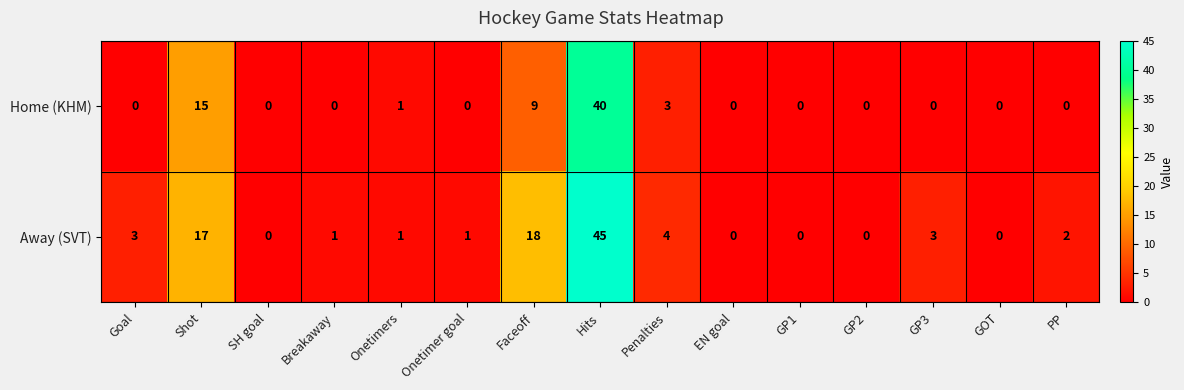

At which category is the sum across all series the highest?

Hits